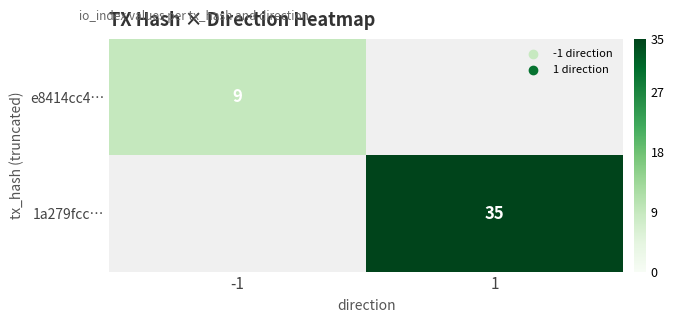

Is it true that 1a279fcc… equals 14 at 1?

False